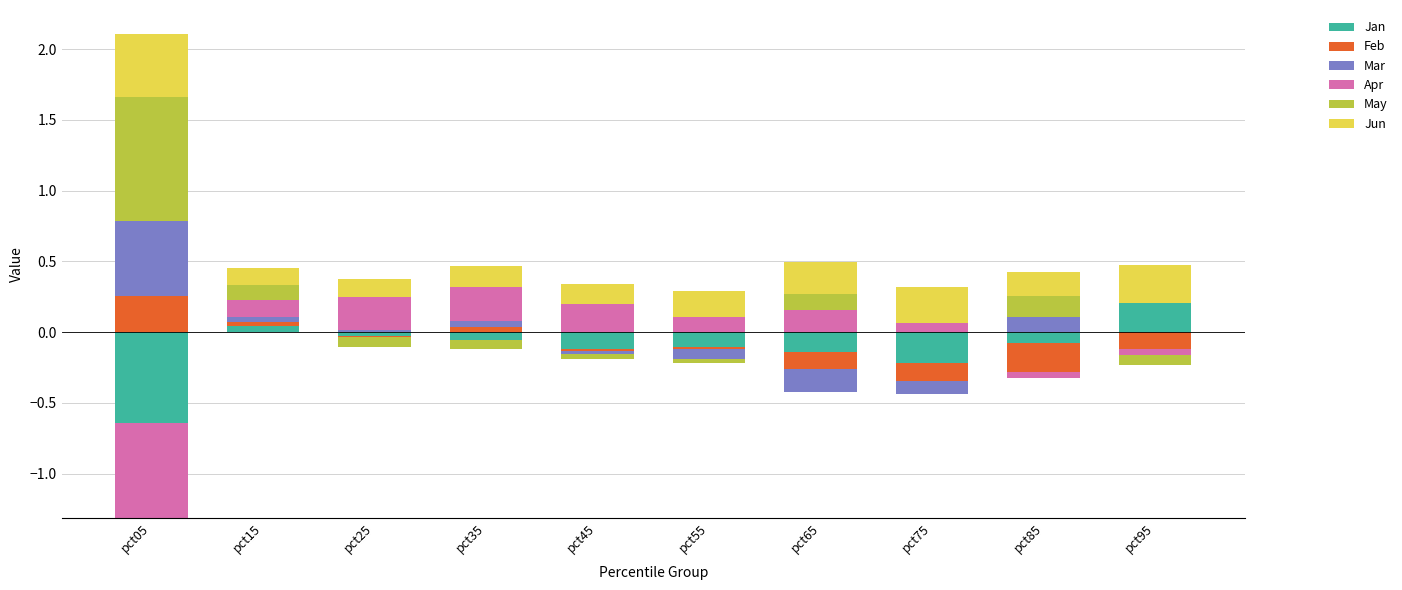

At which category does the chart reach its peak across all series?

pct05